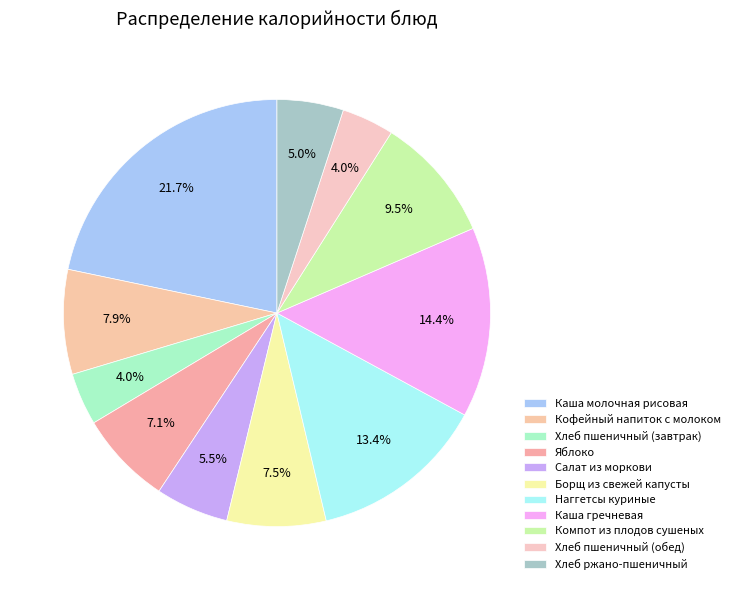

What percentage is the Каша молочная рисовая slice, to the nearest percent?

22%